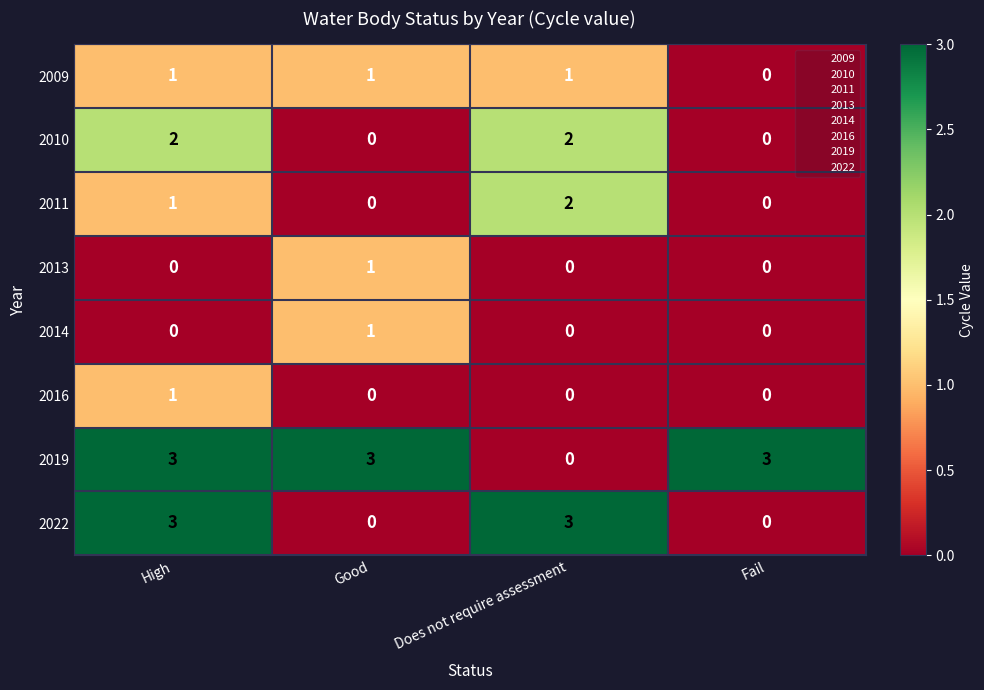

Count the 2011 values in the range 0 to 2.

4